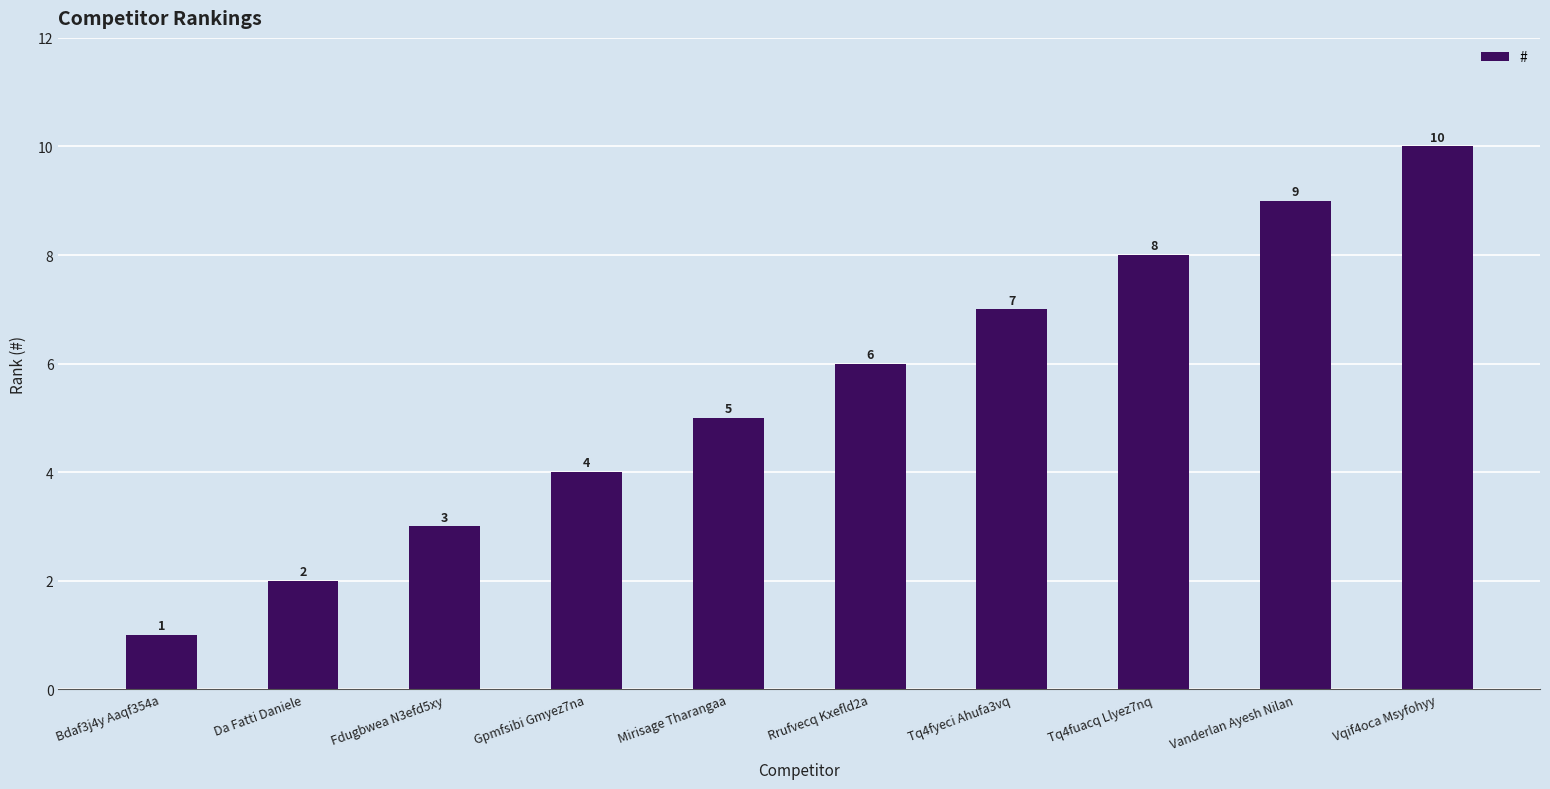

Which label corresponds to the largest value in the chart?

Vqif4oca Msyfohyy